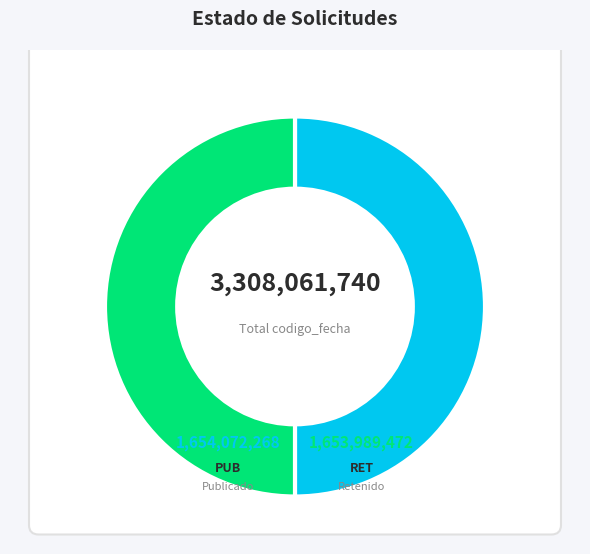

Does PUB account for over 50% of the chart?

Yes